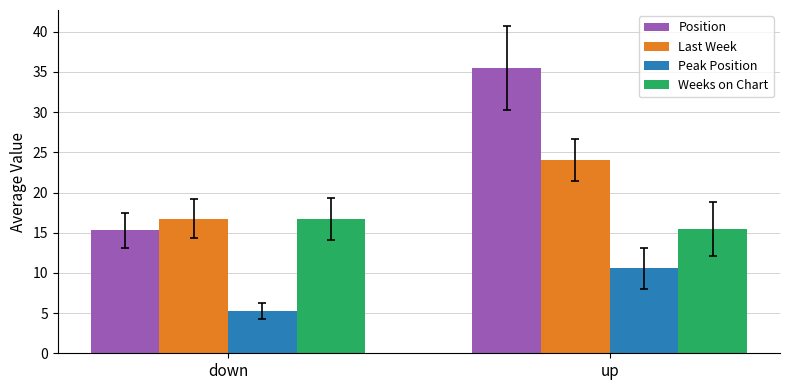

Where does the Last Week series first go above 24?

up